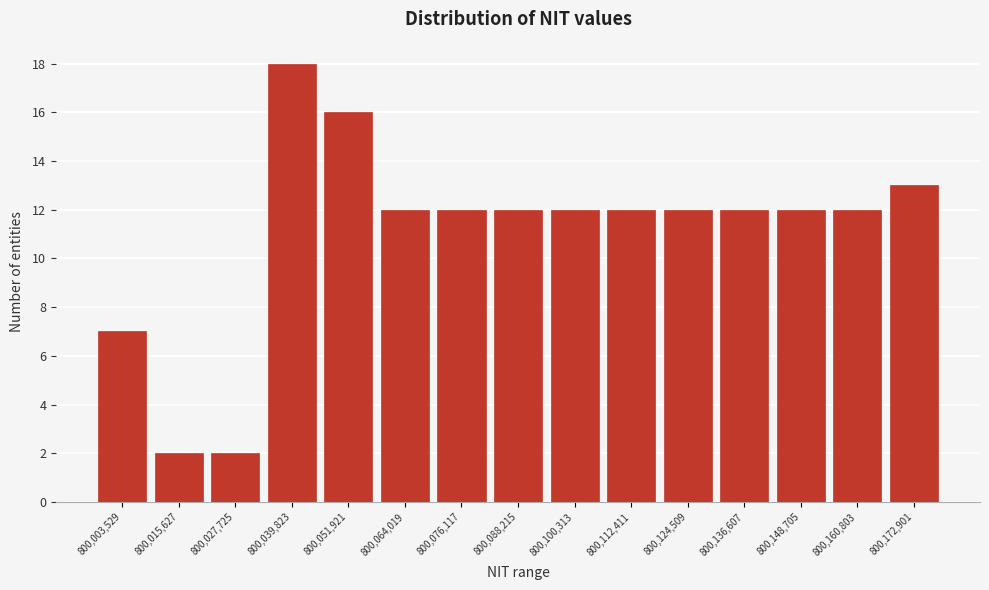

Reading right to left, list all the values displayed in this chart.

800,172,901=13	800,160,803=12	800,148,705=12	800,136,607=12	800,124,509=12	800,112,411=12	800,100,313=12	800,088,215=12	800,076,117=12	800,064,019=12	800,051,921=16	800,039,823=18	800,027,725=2	800,015,627=2	800,003,529=7